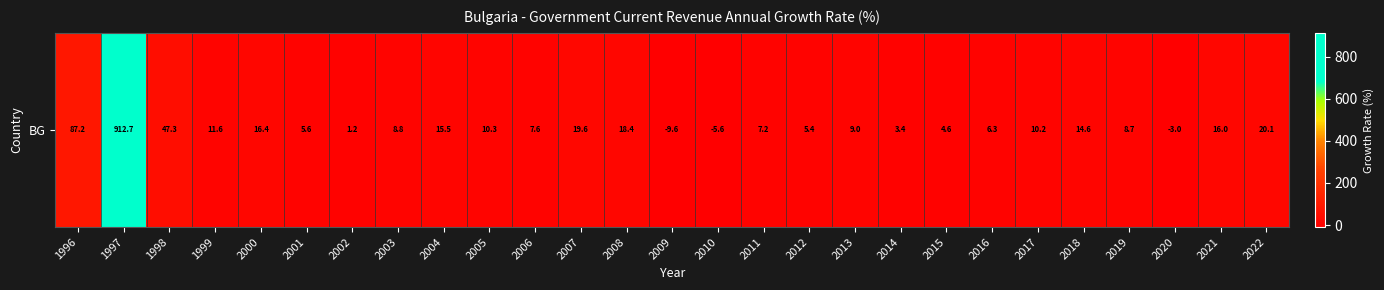

How many values are above zero?

24